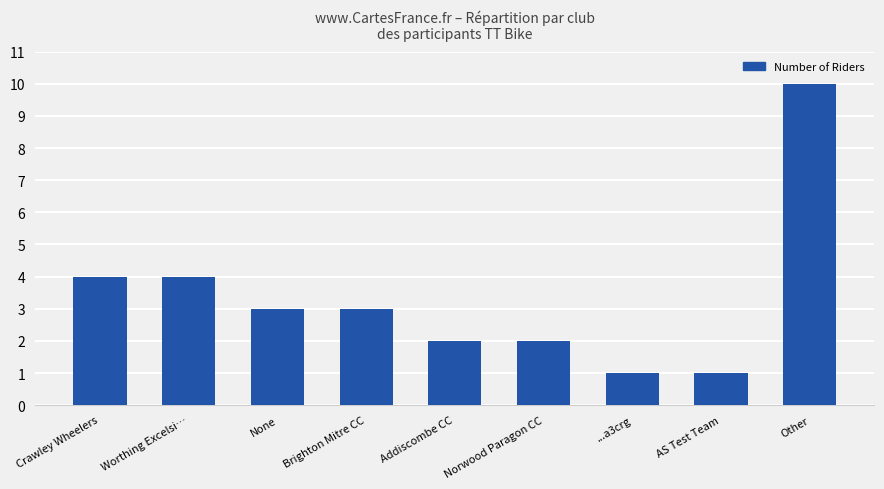

What is the label of the 4th bar from the left?

Brighton Mitre CC